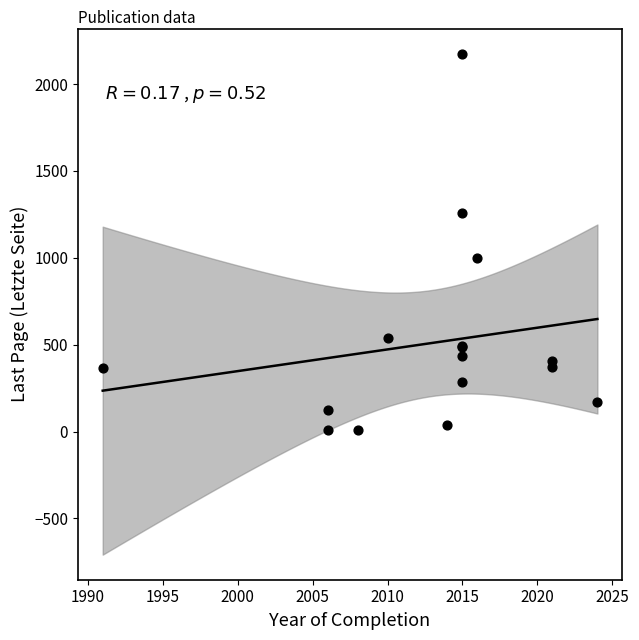

What Y value in the scatter plot is closest to 1090?

1001